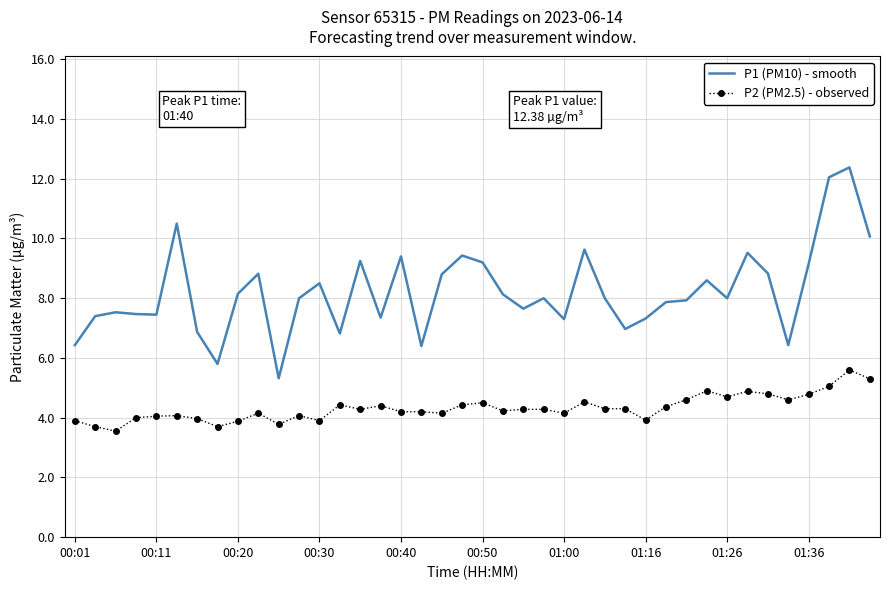

What is the minimum value for P1 (PM10) - smooth?

5.3